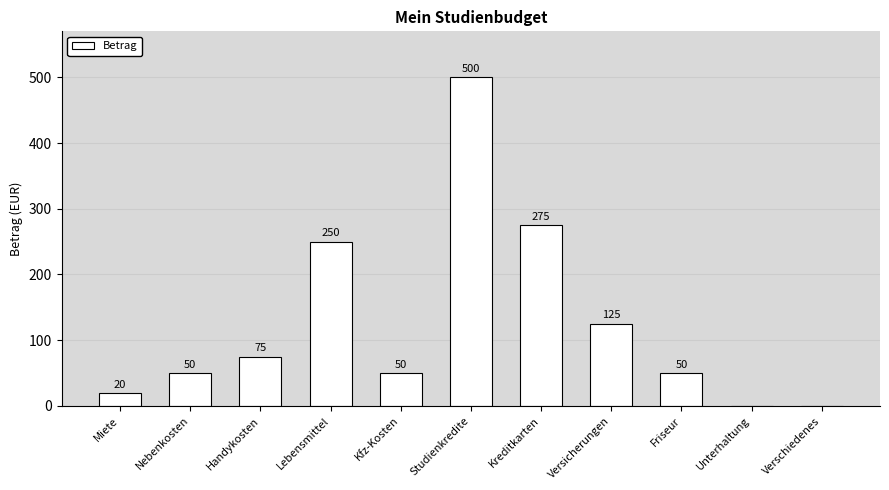

The chart shows a value of -182 at Unterhaltung. True or false?

False